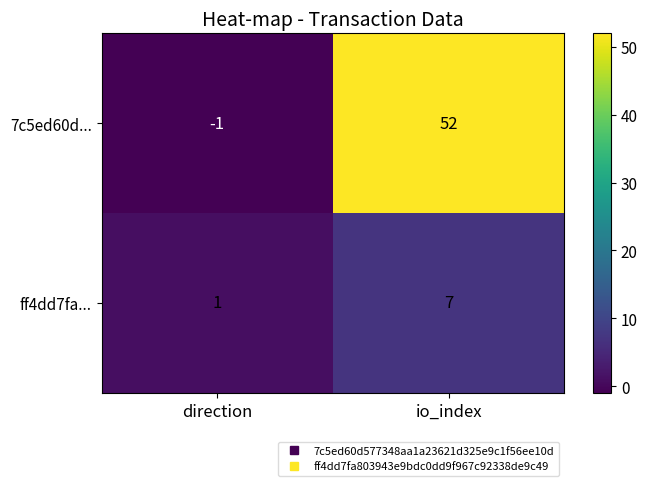

Which series changed the most between direction and io_index?

7c5ed60d...